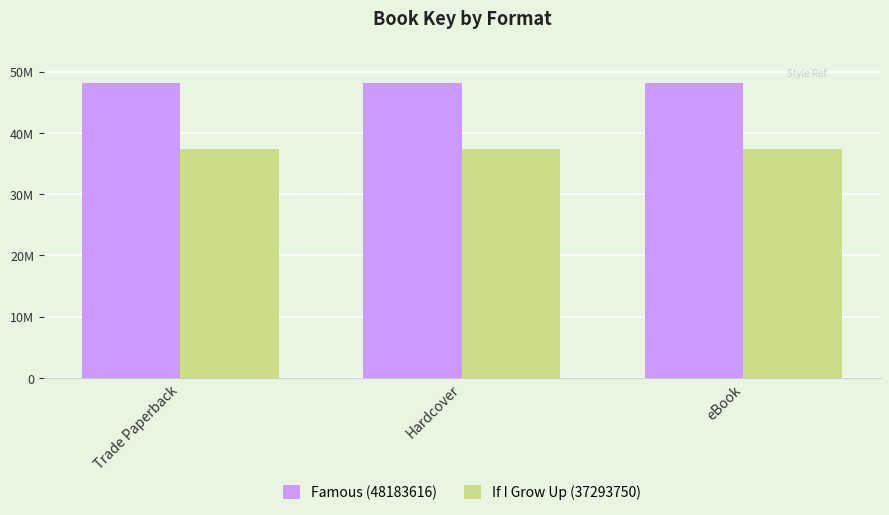

What is the label of the 2nd bar from the right?

Hardcover